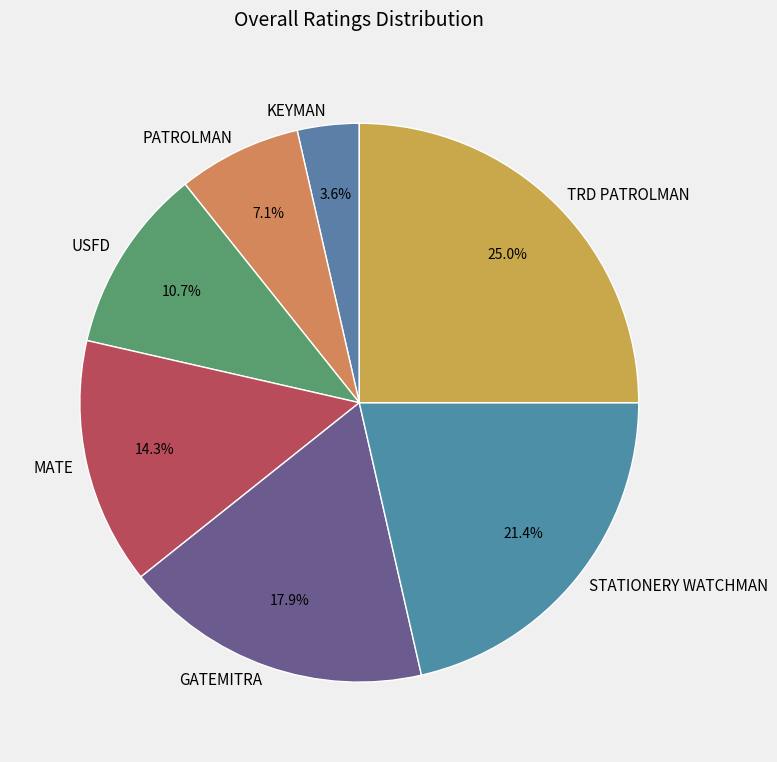

To the nearest percent, what is the combined percentage of TRD PATROLMAN and GATEMITRA?

43%